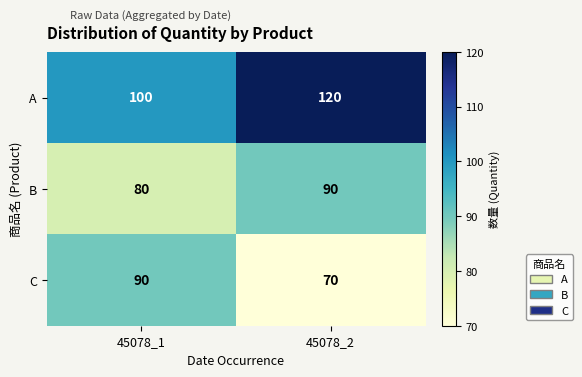

Which series has the largest total across all categories?

A